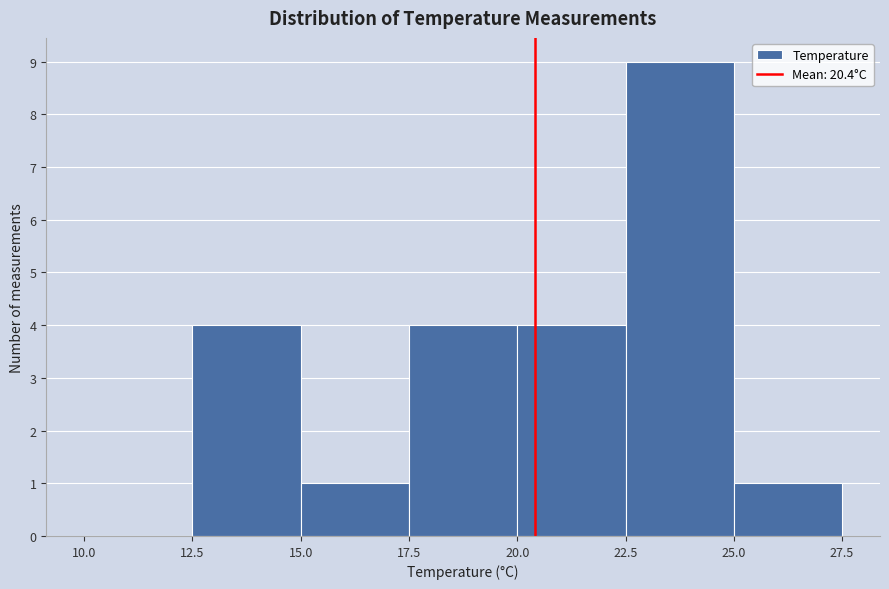

Which range on the x-axis has the tallest bar?

22.5 to 25.0